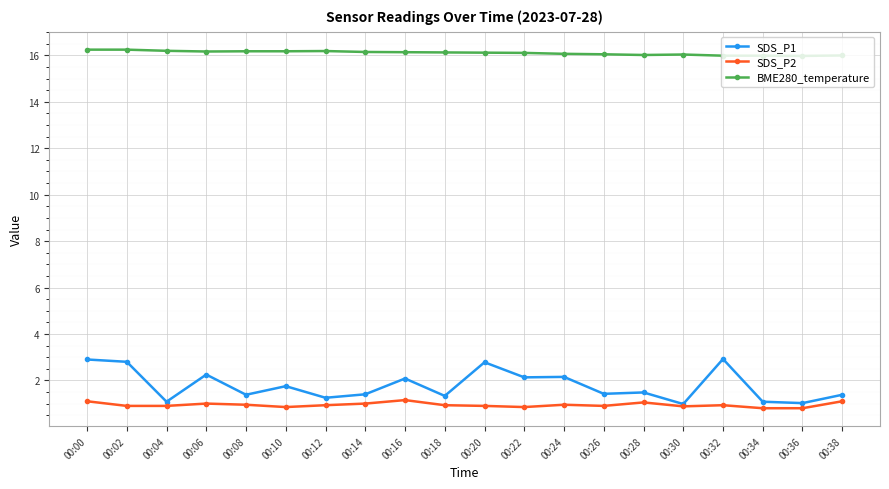

At how many categories does at least one series exceed 4?

20